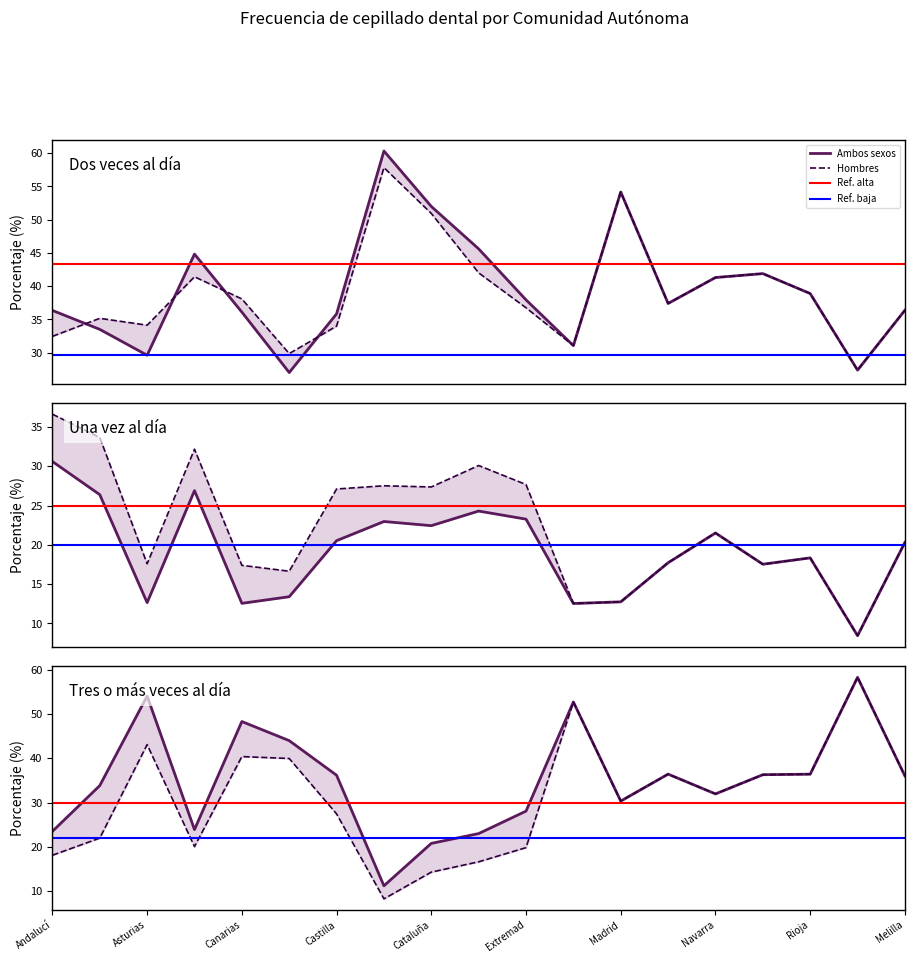

What is the average value of the total_ambos series?

39.4